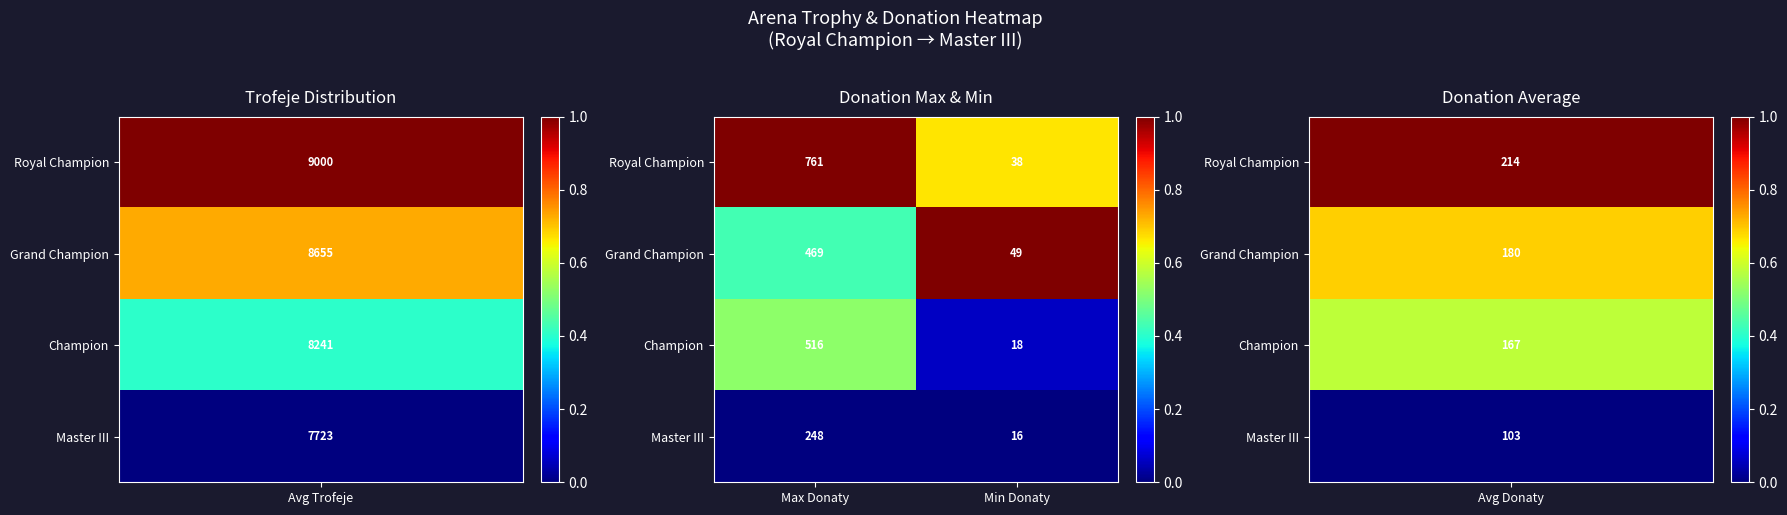

What is the average value of the Grand Champion series?

259